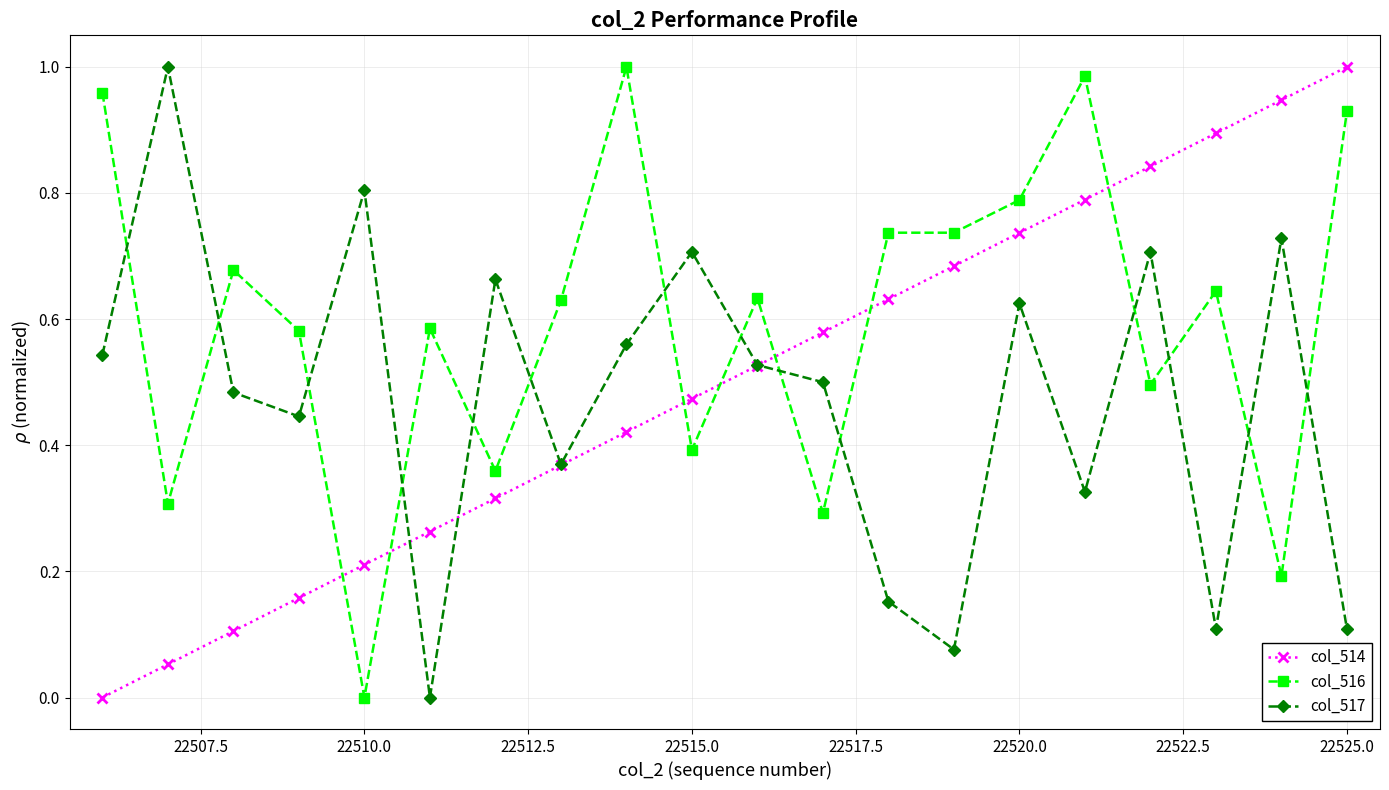

True or false: col_514 and col_517 intersect in this chart.

True